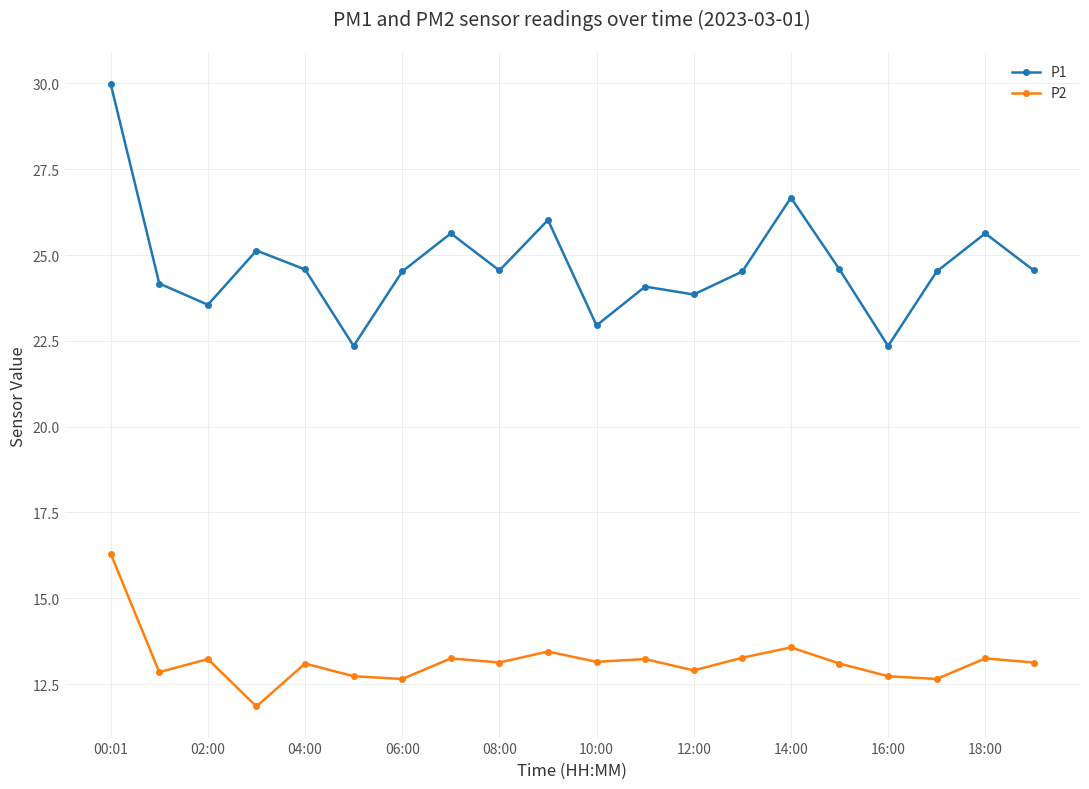

True or false: P1 and P2 cross at least once.

False